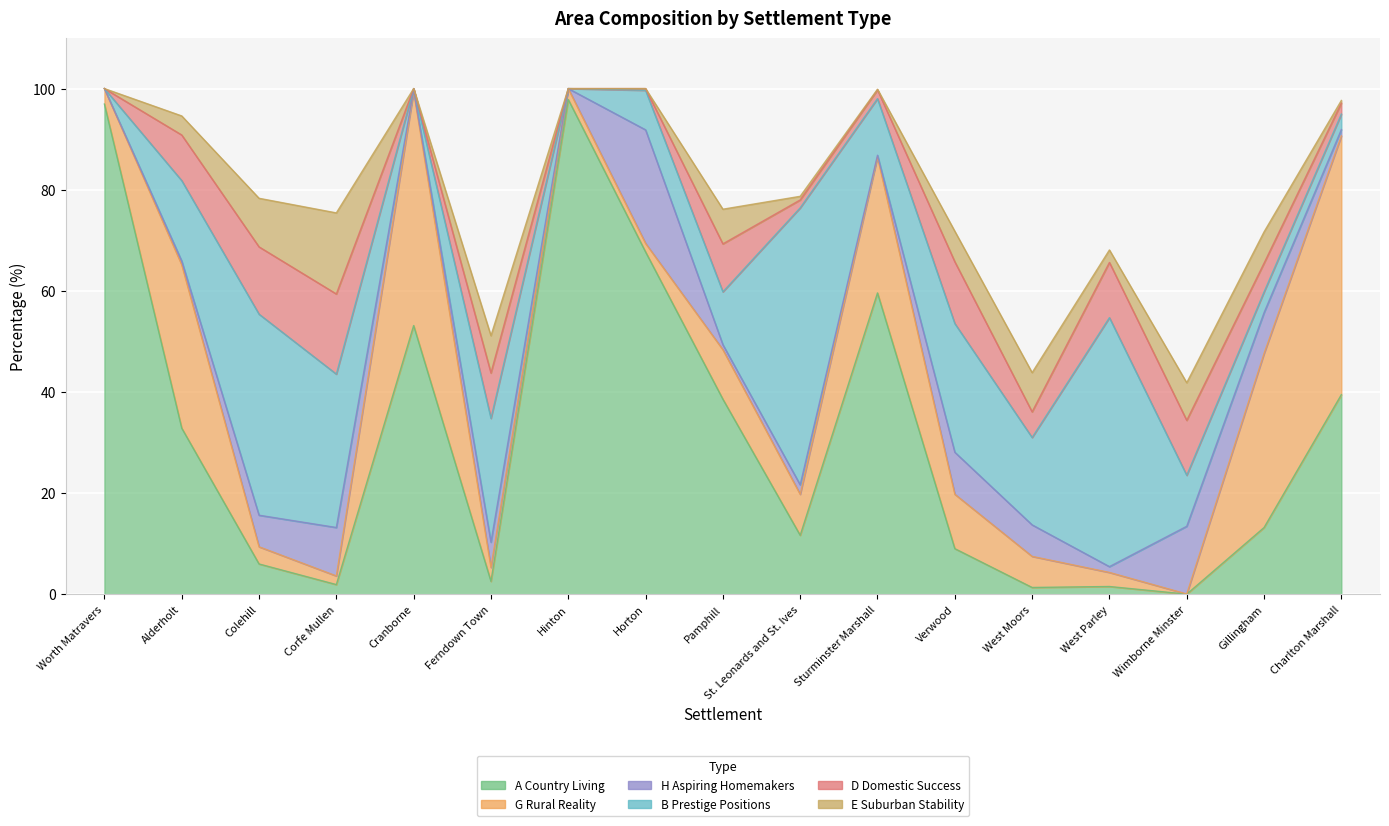

How many data points in D Domestic Success are above 5?

10